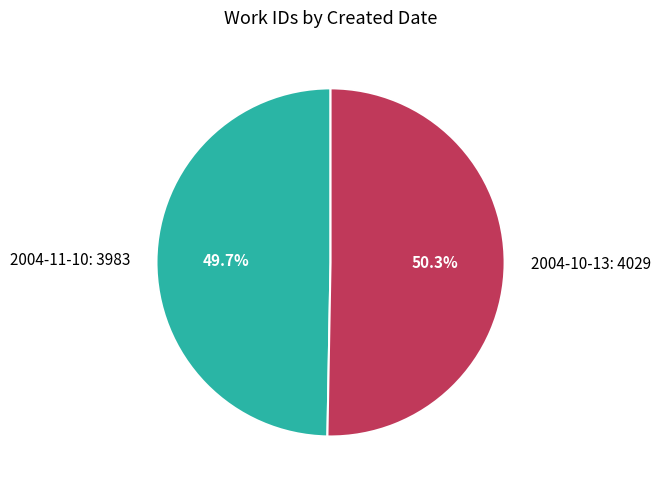

Does 2004-10-13 account for over 50% of the chart?

Yes